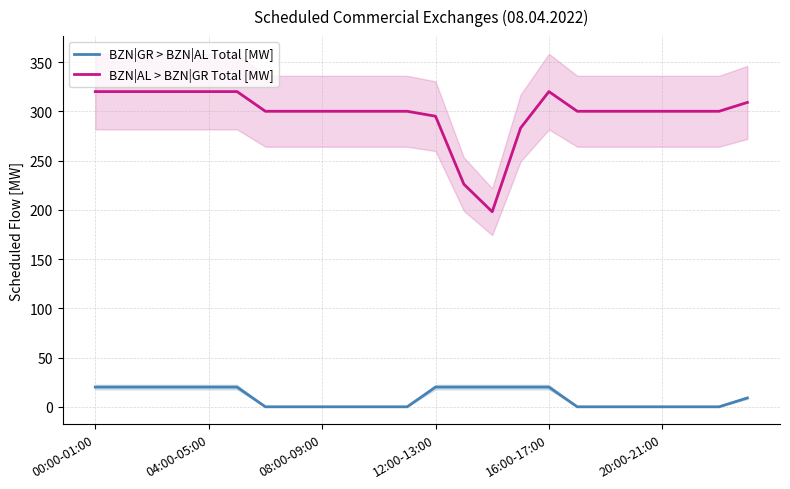

True or false: BZN|AL > BZN|GR Total [MW] and BZN|GR > BZN|AL Total [MW] intersect in this chart.

False